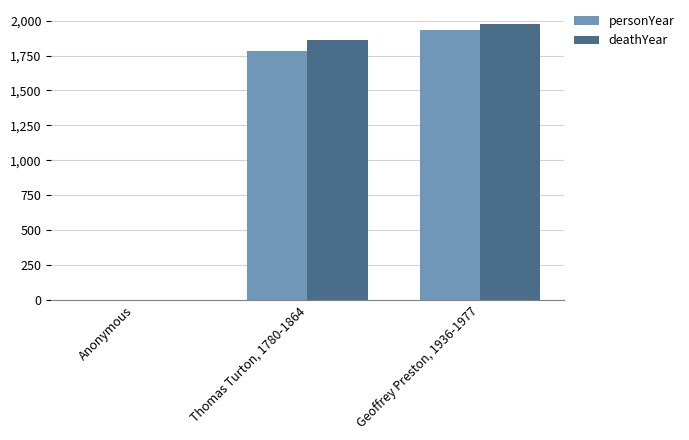

Are the bars horizontal?

No